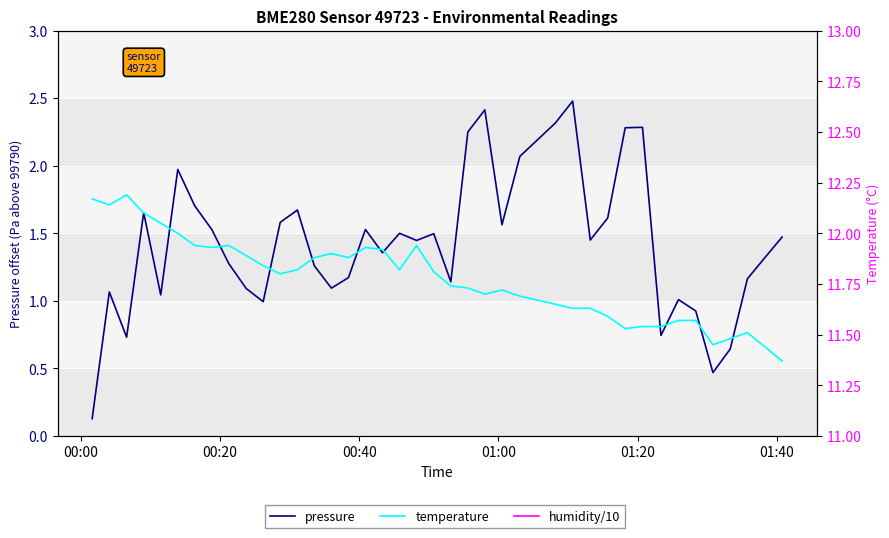

What is the difference between the maximum and minimum values in the temperature series?

0.8